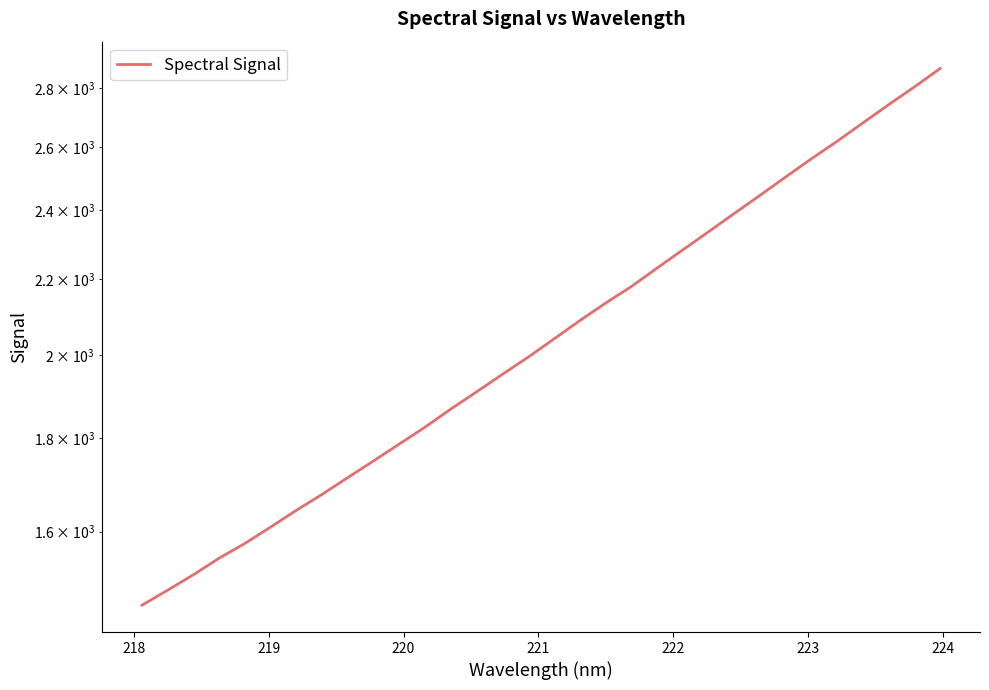

True or false: the data has more than 0 interior local peaks.

False